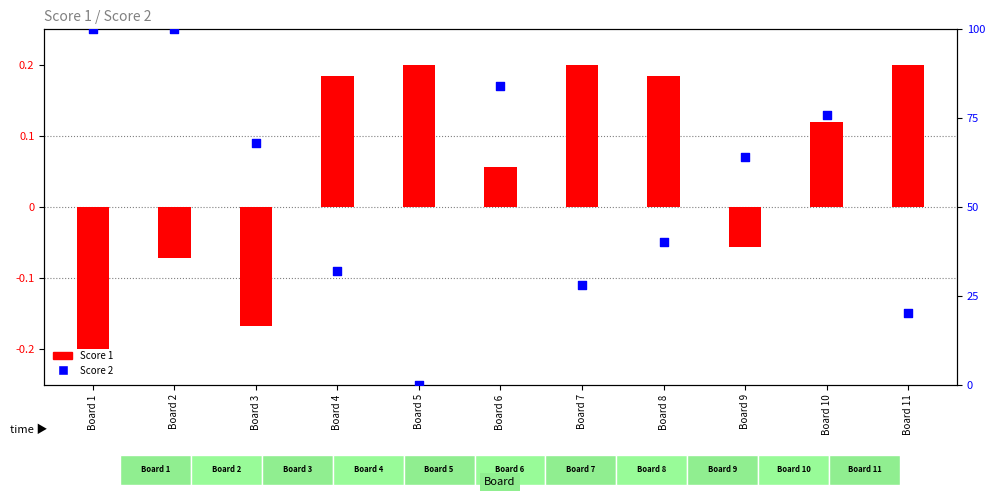

At which category is the sum across all series the highest?

Board 2